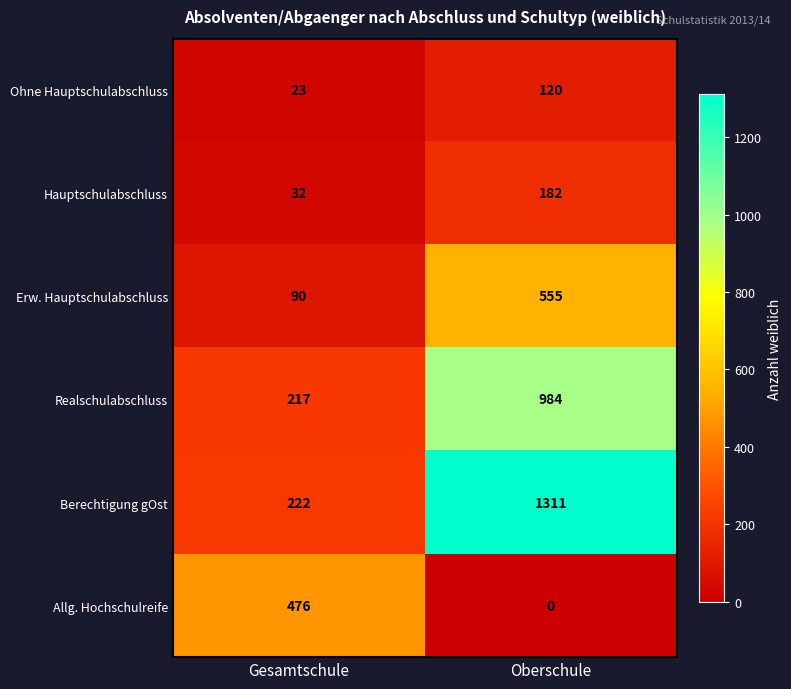

Rank the categories by Ohne Hauptschulabschluss value from highest to lowest.

Oberschule, Gesamtschule